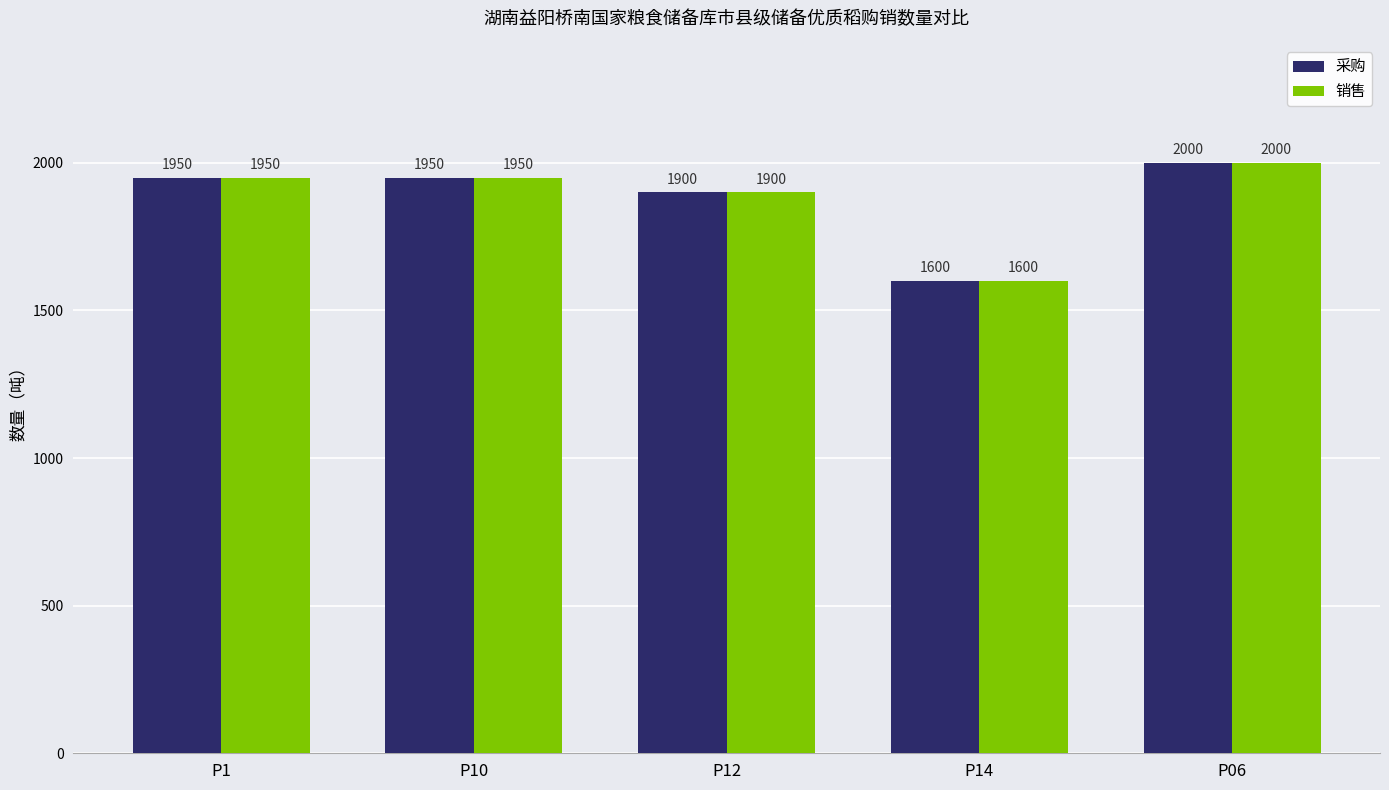

What is the value of the 销售 bar at the 1st from the left?

1950